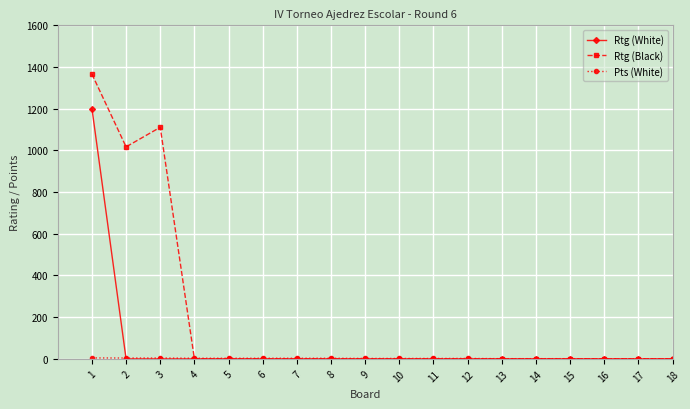

What is the total value across all series at 13?

1.0